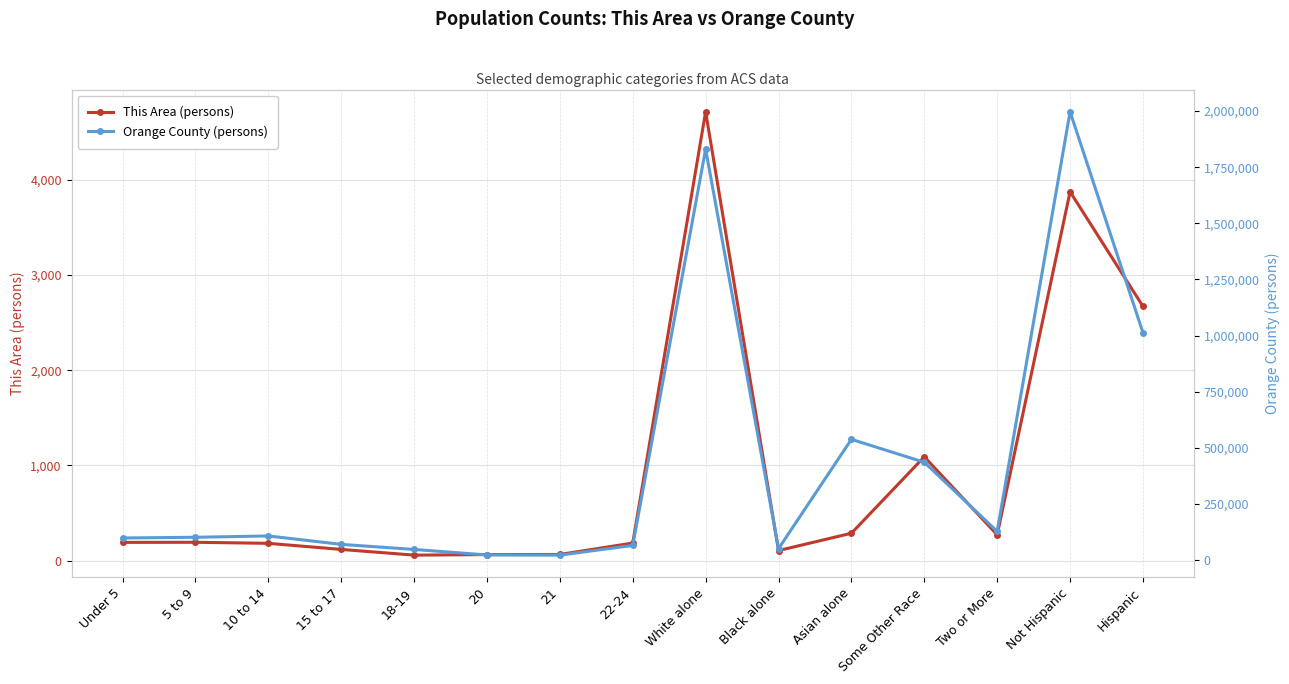

What is the minimum value shown in the chart?

58